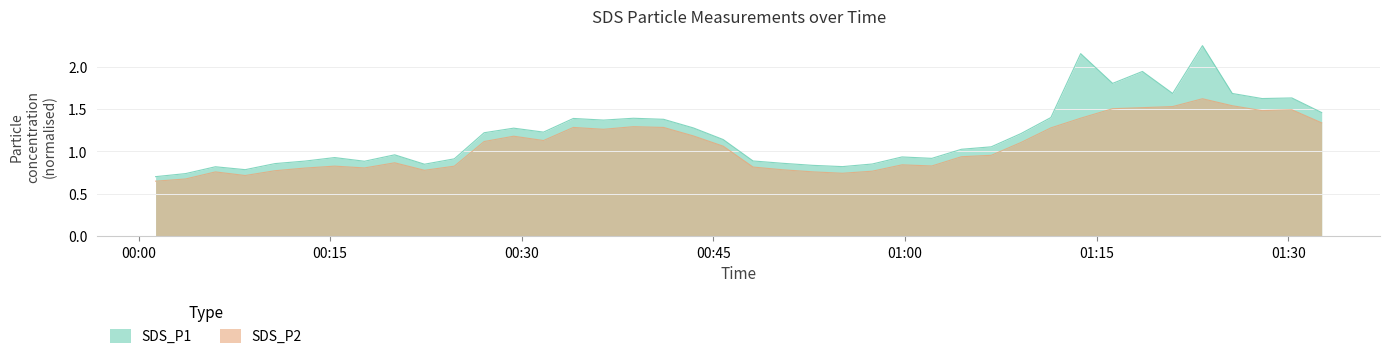

At which category does SDS_P1 reach its first local peak?

2023/01/20 00:06:01